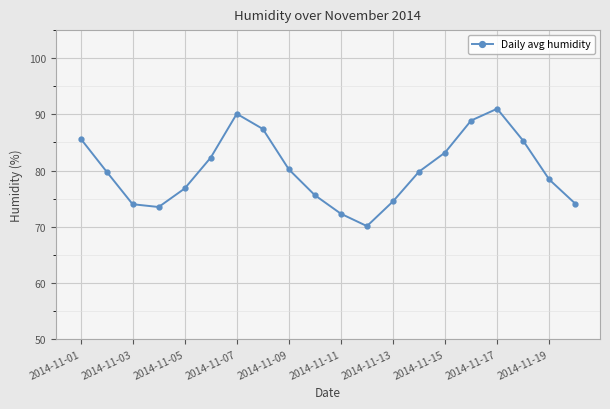

What is the sum of all values?

1603.0